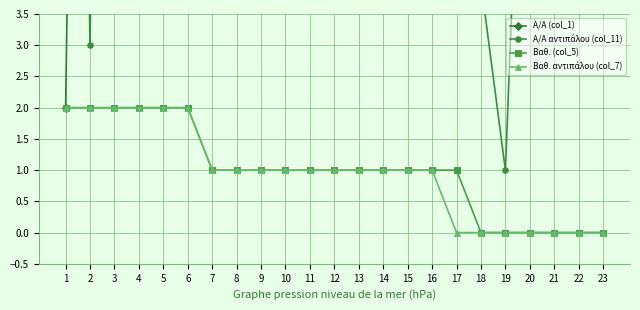

Where is Βαθ. (col_5) nearest to the value 1?

7